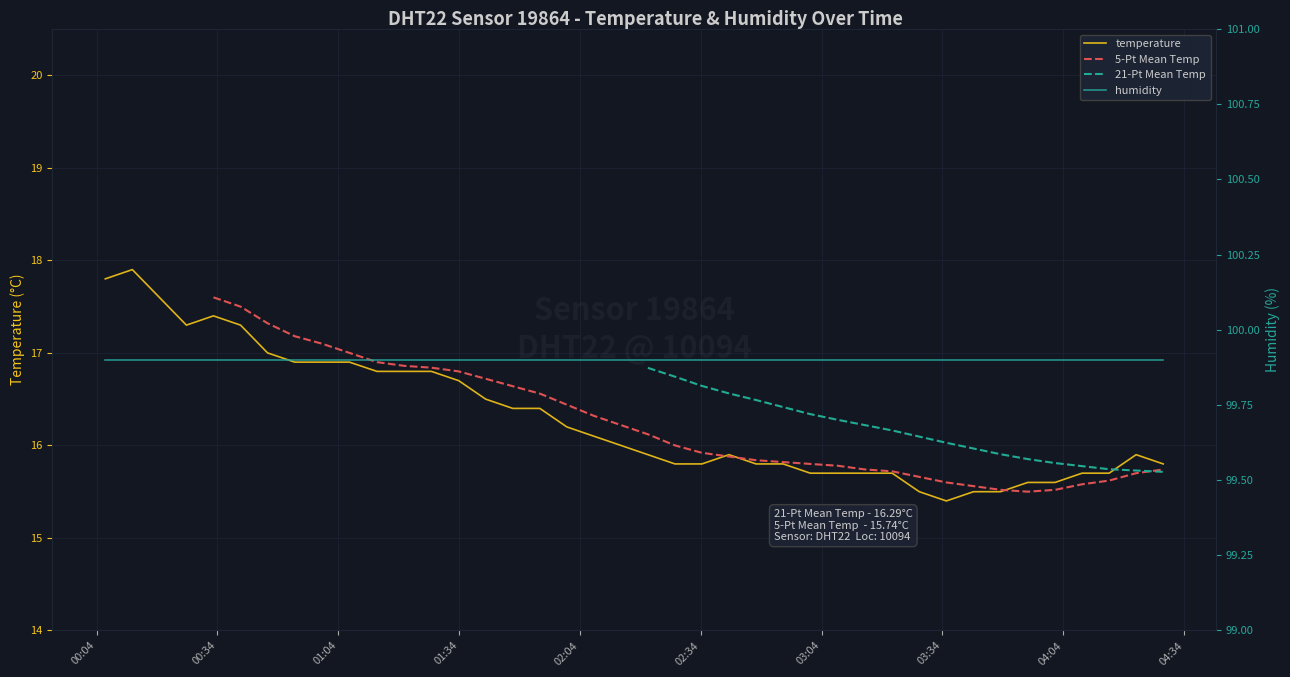

Rank the categories by value from lowest to highest.

2023-06-10T03:34:58, 2023-06-10T03:28:14, 2023-06-10T03:41:43, 2023-06-10T03:48:26, 2023-06-10T03:55:10, 2023-06-10T04:01:57, 2023-06-10T03:01:11, 2023-06-10T03:08:03, 2023-06-10T03:14:47, 2023-06-10T03:21:31, 2023-06-10T04:08:39, 2023-06-10T04:15:22, 2023-06-10T02:27:35, 2023-06-10T02:34:17, 2023-06-10T02:47:43, 2023-06-10T02:54:27, 2023-06-10T04:28:48, 2023-06-10T02:20:52, 2023-06-10T02:41:00, 2023-06-10T04:22:05, 2023-06-10T02:14:10, 2023-06-10T02:07:26, 2023-06-10T02:00:44, 2023-06-10T01:47:19, 2023-06-10T01:54:02, 2023-06-10T01:40:36, 2023-06-10T01:33:53, 2023-06-10T01:13:36, 2023-06-10T01:20:20, 2023-06-10T01:27:07, 2023-06-10T00:53:11, 2023-06-10T00:59:54, 2023-06-10T01:06:46, 2023-06-10T00:46:26, 2023-06-10T00:26:17, 2023-06-10T00:39:44, 2023-06-10T00:33:00, 2023-06-10T00:19:34, 2023-06-10T00:06:09, 2023-06-10T00:12:52